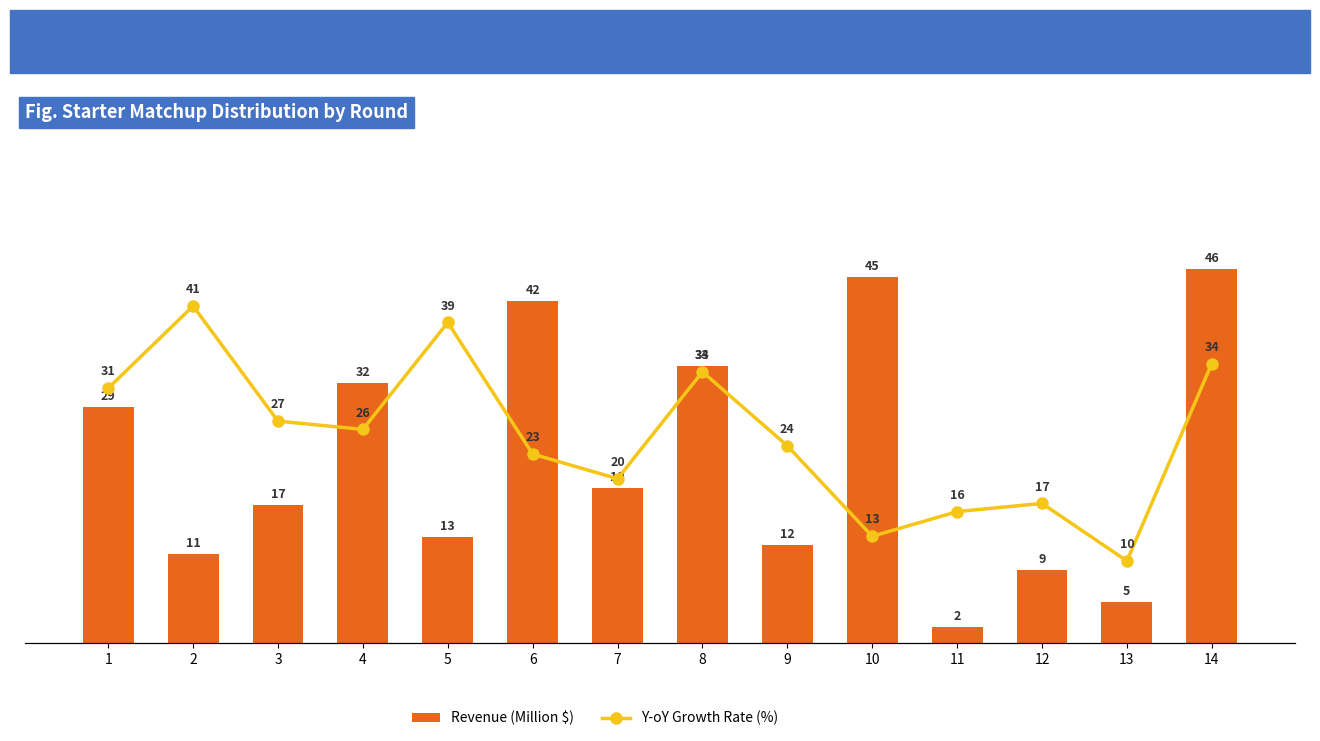

Reading right to left, extract all data points from this chart.

Revenue (Million $): 14=46	13=5	12=9	11=2	10=45	9=12	8=34	7=19	6=42	5=13	4=32	3=17	2=11	1=29
Y-oY Growth Rate (%): 14=34	13=10	12=17	11=16	10=13	9=24	8=33	7=20	6=23	5=39	4=26	3=27	2=41	1=31